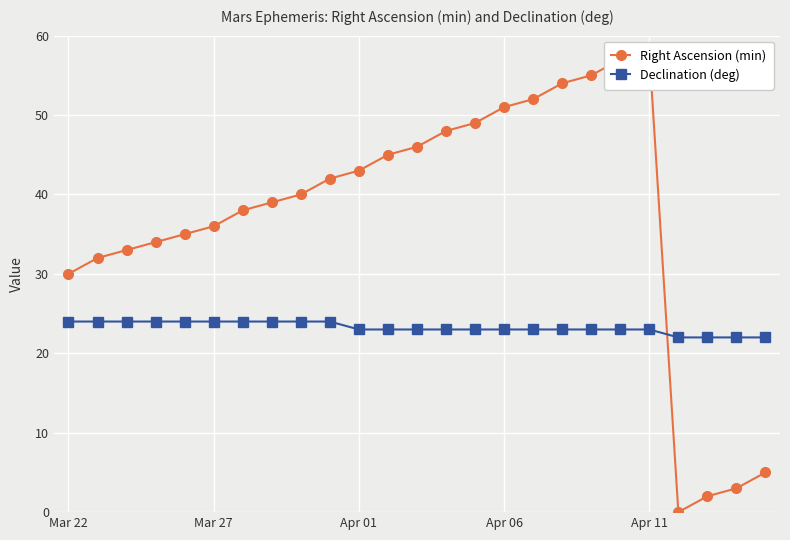

In Right Ascension (min), how many points are higher than both neighbors (excluding endpoints)?

1